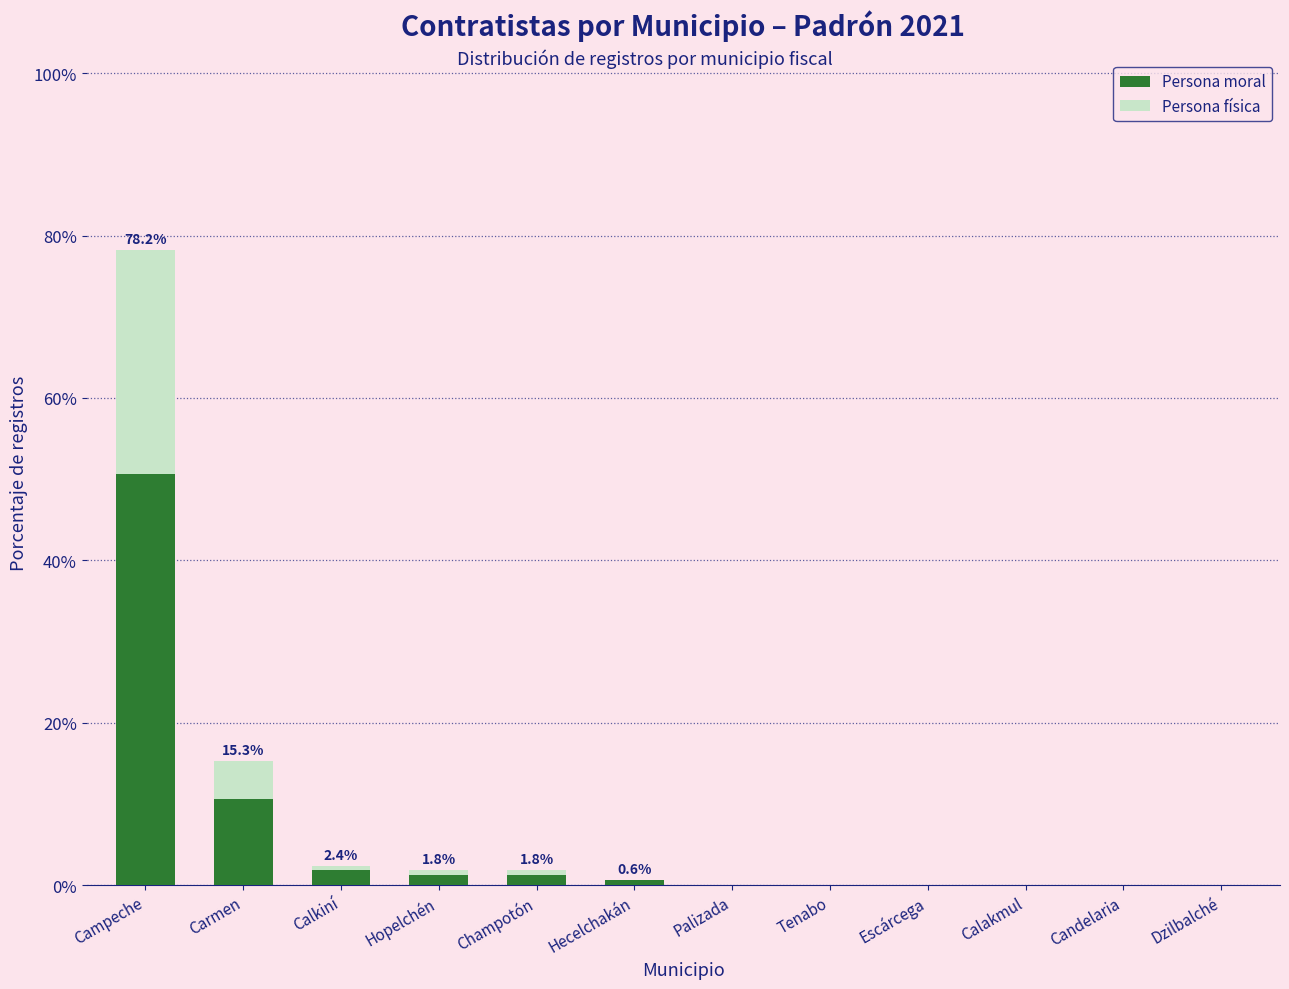

At which label does Persona moral reach its peak?

Campeche